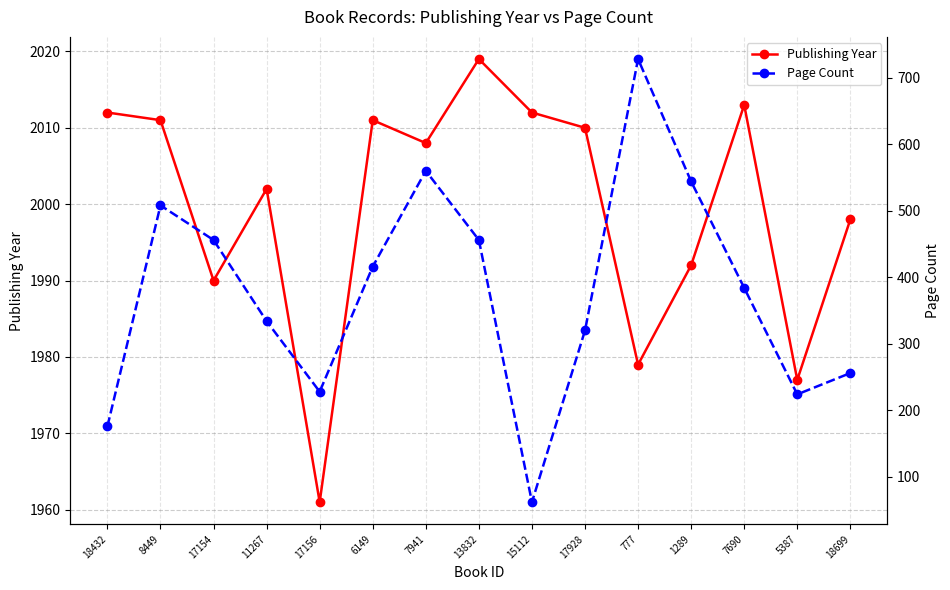

What is the label of the 5th point from the right?

777